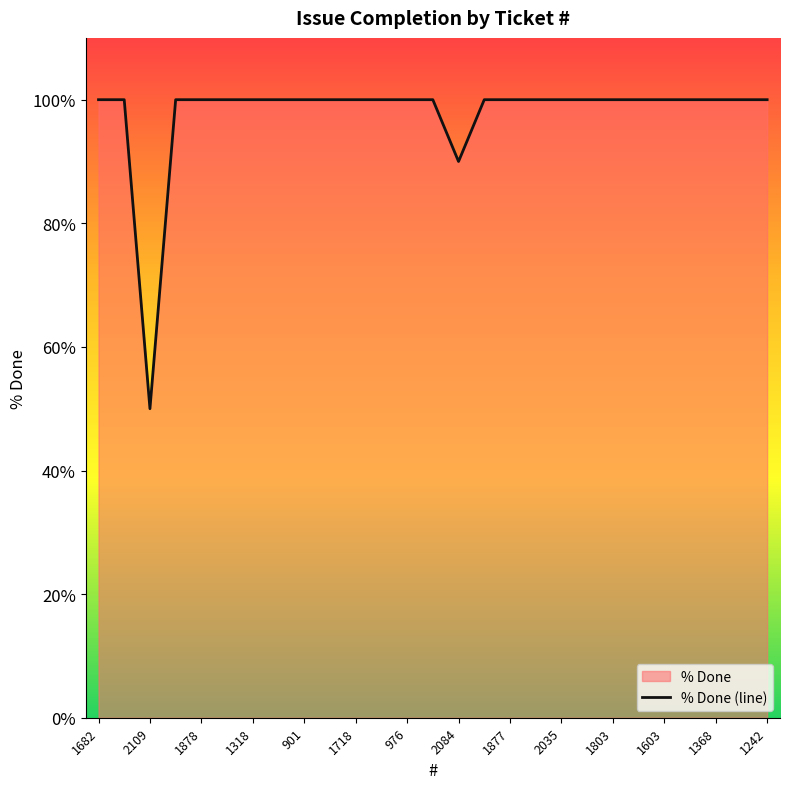

How many interior local valleys (lower than both neighbors) does the data have?

2